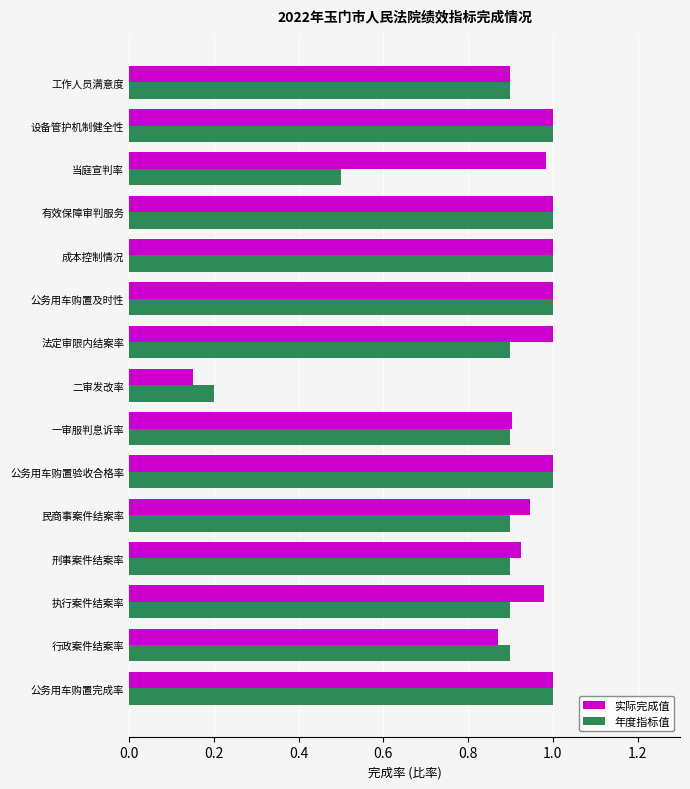

What is the difference between the maximum and minimum values in the 年度指标值 series?

0.8